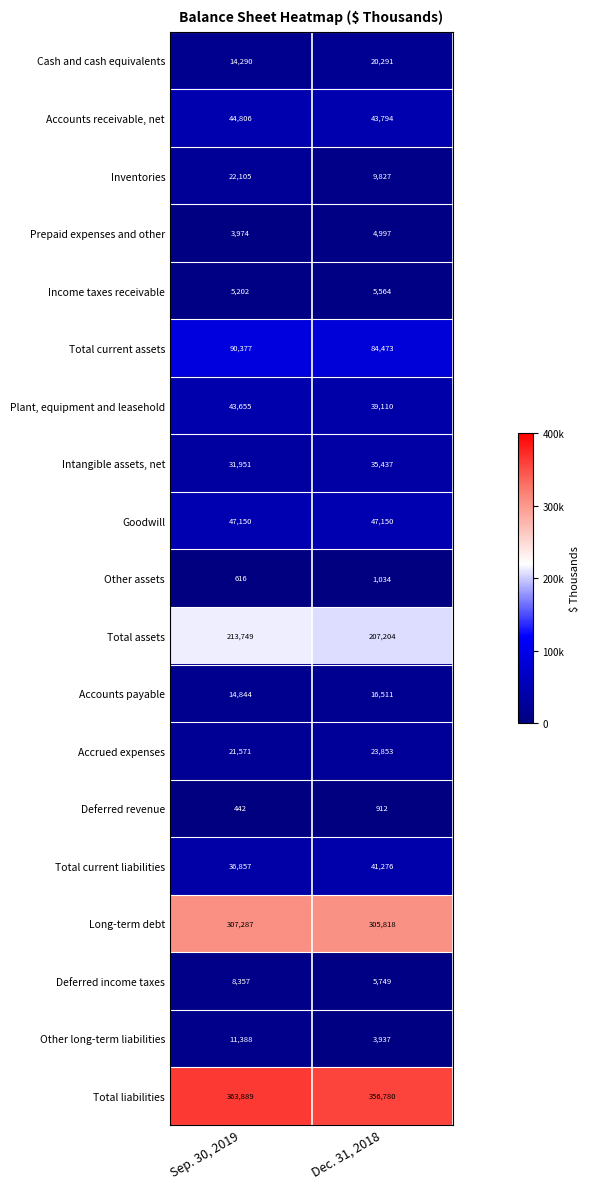

Where is Accounts payable nearest to the value 15677?

Sep. 30, 2019